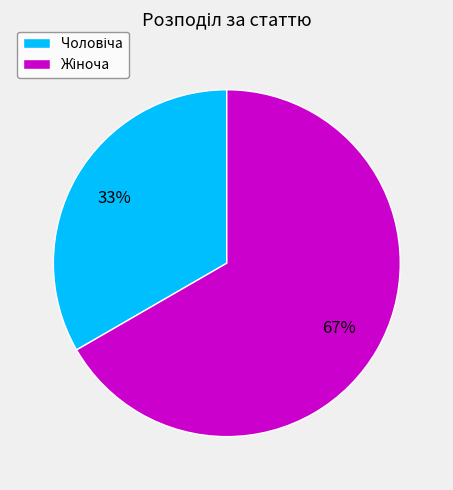

To the nearest percent, what is the average slice percentage?

50%